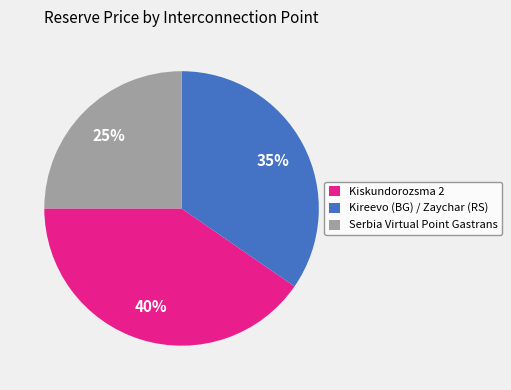

Combined, do Kireevo (BG) / Zaychar (RS) and Serbia Virtual Point Gastrans account for over 50%?

Yes